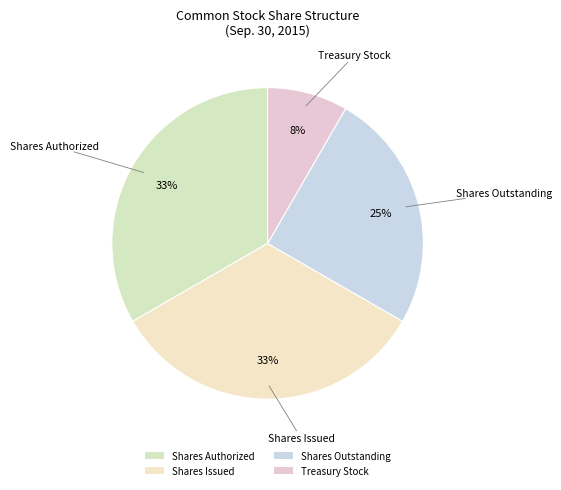

Does Shares Issued represent more than half of the total?

No